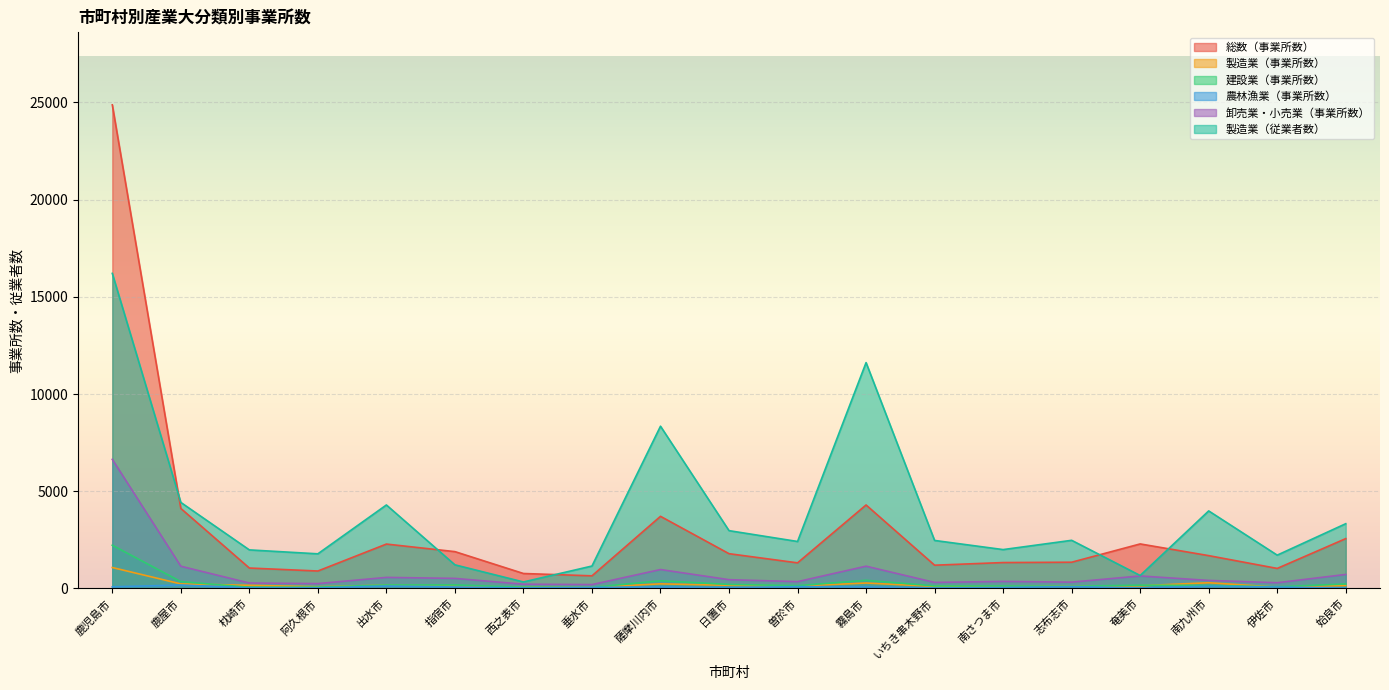

Does the chart display data point markers on the line(s)?

No